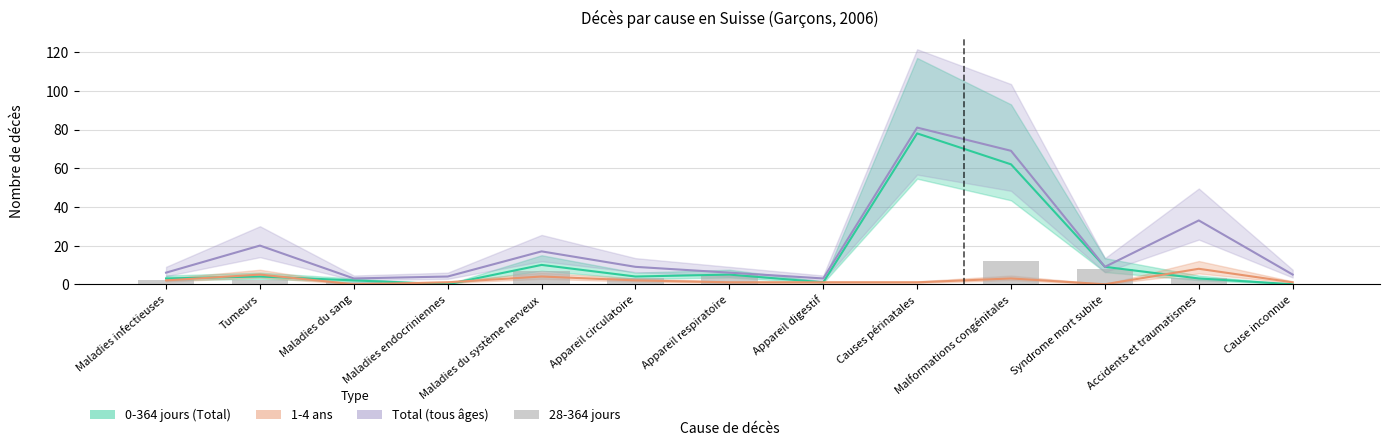

What is the difference between the highest and lowest values at Cause inconnue?

5